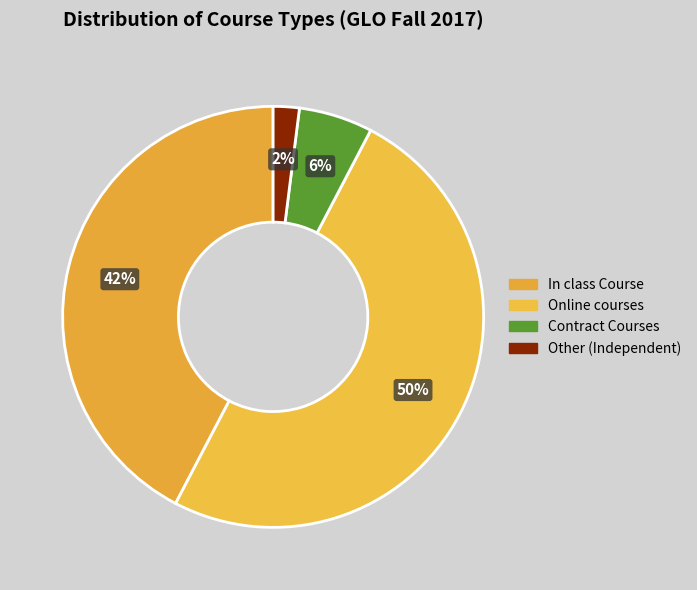

How many segments does this pie chart have?

4